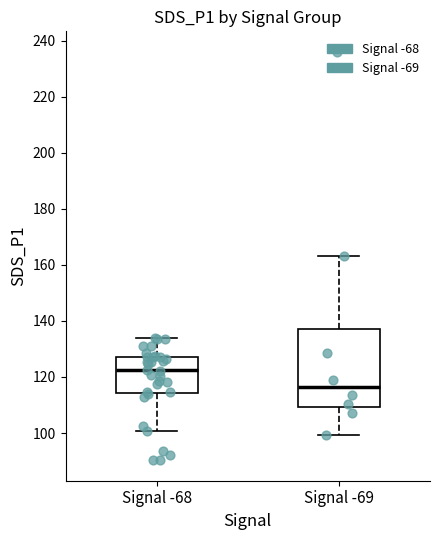

Reading left to right, transcribe this box plot: for each box, give where its median line is, the range the box spans, and where its two whiskers end, as read against the y-axis. The values are not printed on the chart, so give them approximately, as read against the axis.

Signal -68: median 122, box 114 to 128, whiskers 100 to 134
Signal -69: median 116, box 110 to 138, whiskers 100 to 164